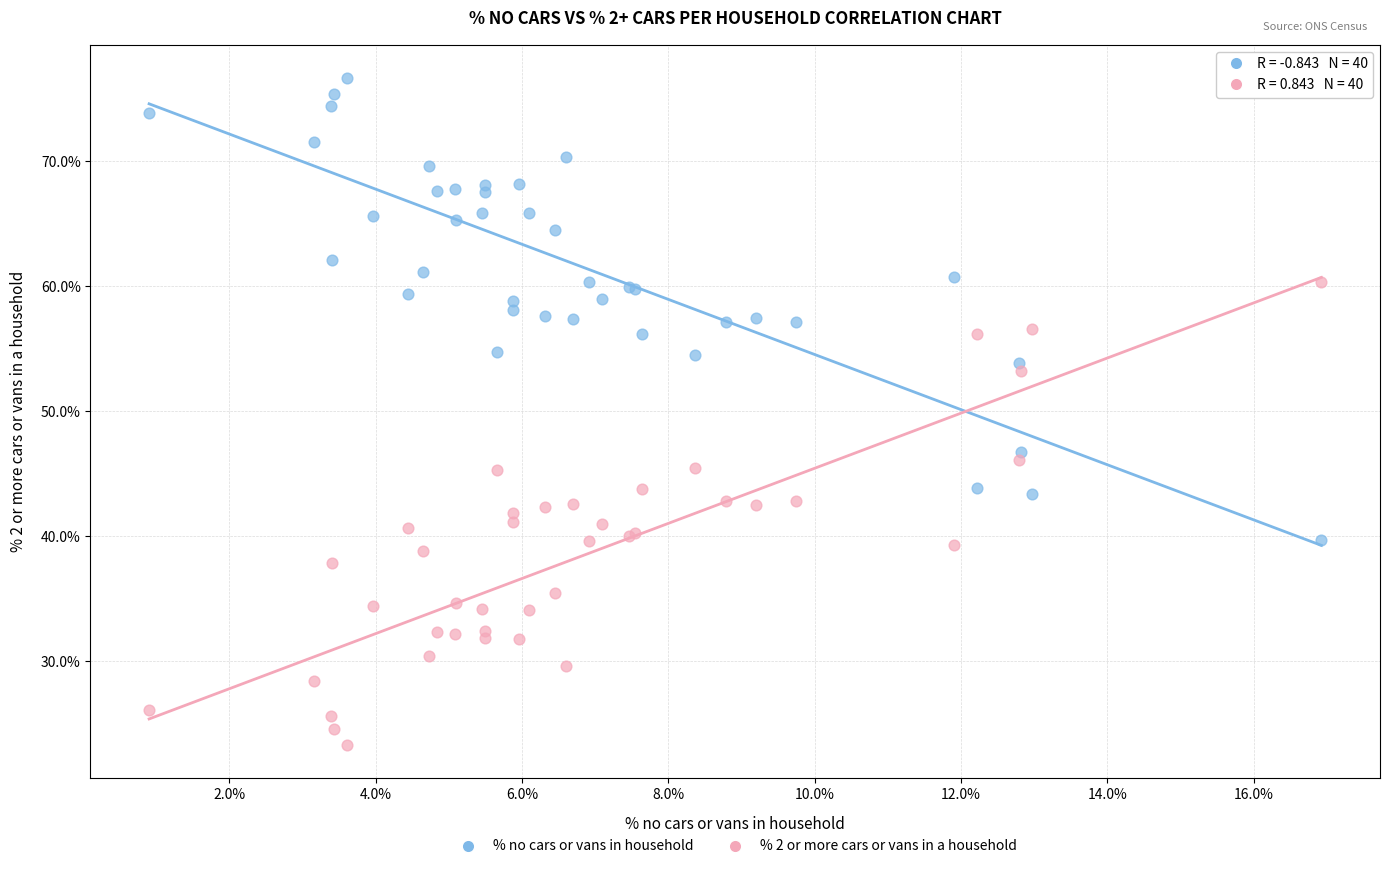

What is the X range (max minus min) for the scatter plot?

16.0